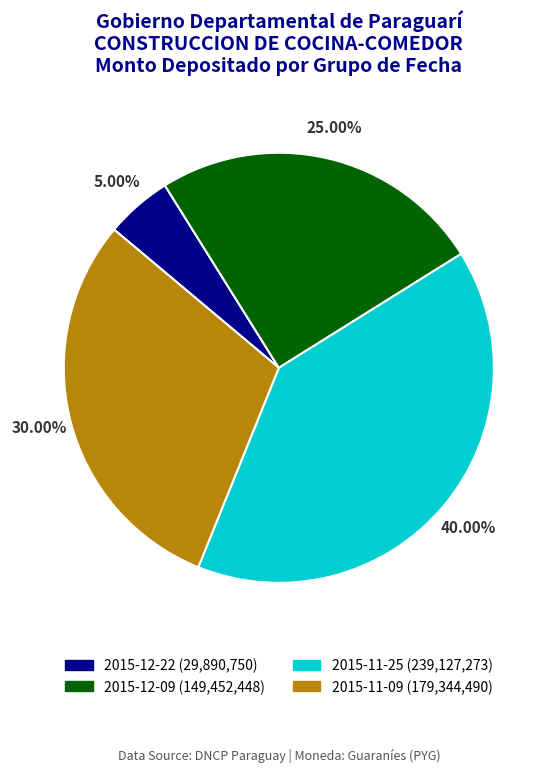

Does any single category account for the majority?

No